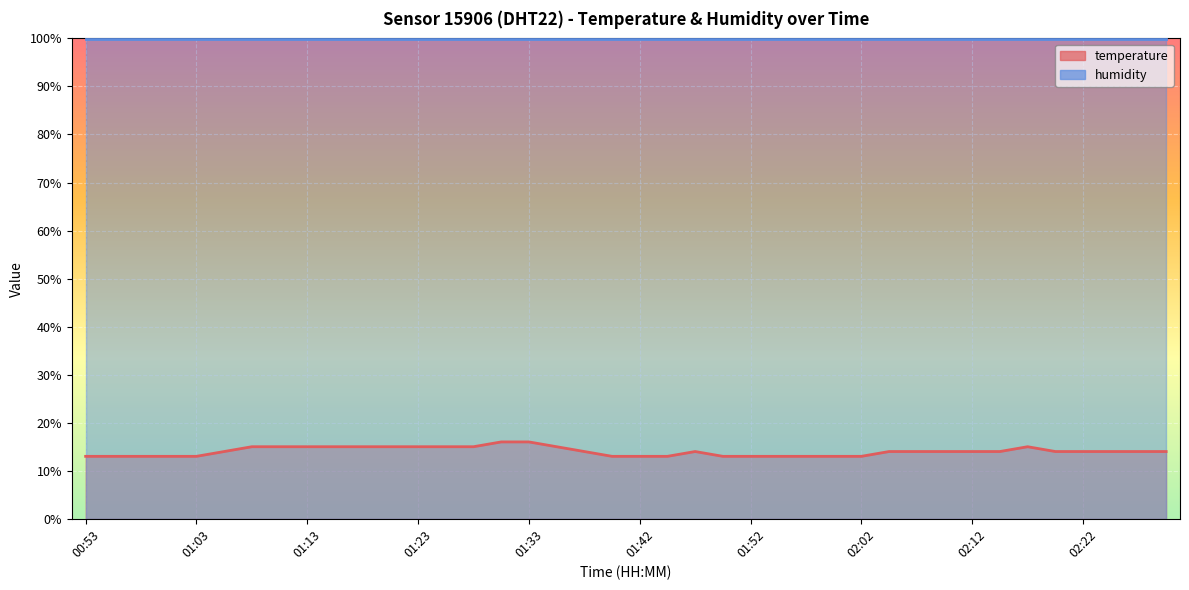

Reading left to right, extract all data points from this chart.

00:53=13.0	00:56=13.0	00:58=13.0	01:00=13.0	01:03=13.0	01:05=14.0	01:08=15.0	01:10=15.0	01:13=15.0	01:15=15.0	01:18=15.0	01:20=15.0	01:23=15.0	01:25=15.0	01:28=15.0	01:30=16.0	01:33=16.0	01:35=15.0	01:37=14.0	01:40=13.0	01:42=13.0	01:45=13.0	01:47=14.0	01:50=13.0	01:52=13.0	01:55=13.0	01:57=13.0	02:00=13.0	02:02=13.0	02:05=14.0	02:07=14.0	02:10=14.0	02:12=14.0	02:15=14.0	02:17=15.0	02:20=14.0	02:22=14.0	02:25=14.0	02:27=14.0	02:30=14.0